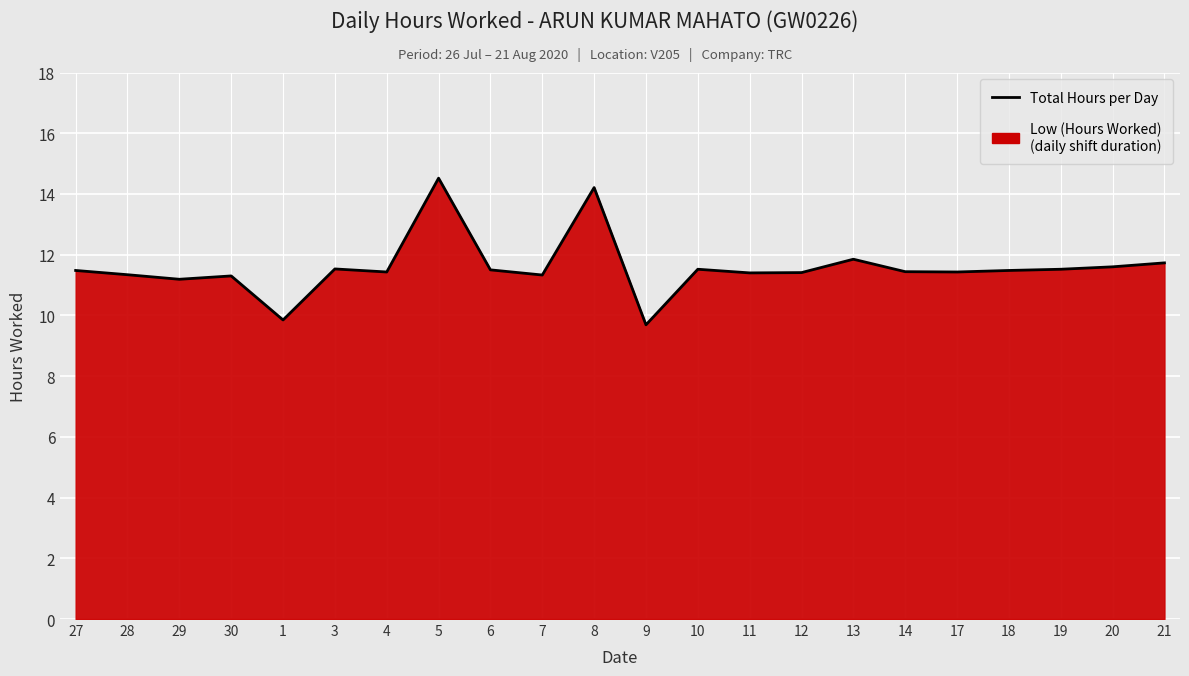

Reading left to right, extract all data points from this chart.

27=11.5	28=11.3	29=11.2	30=11.3	1=9.8	3=11.5	4=11.4	5=14.5	6=11.5	7=11.3	8=14.2	9=9.7	10=11.5	11=11.4	12=11.4	13=11.8	14=11.4	17=11.4	18=11.5	19=11.5	20=11.6	21=11.7